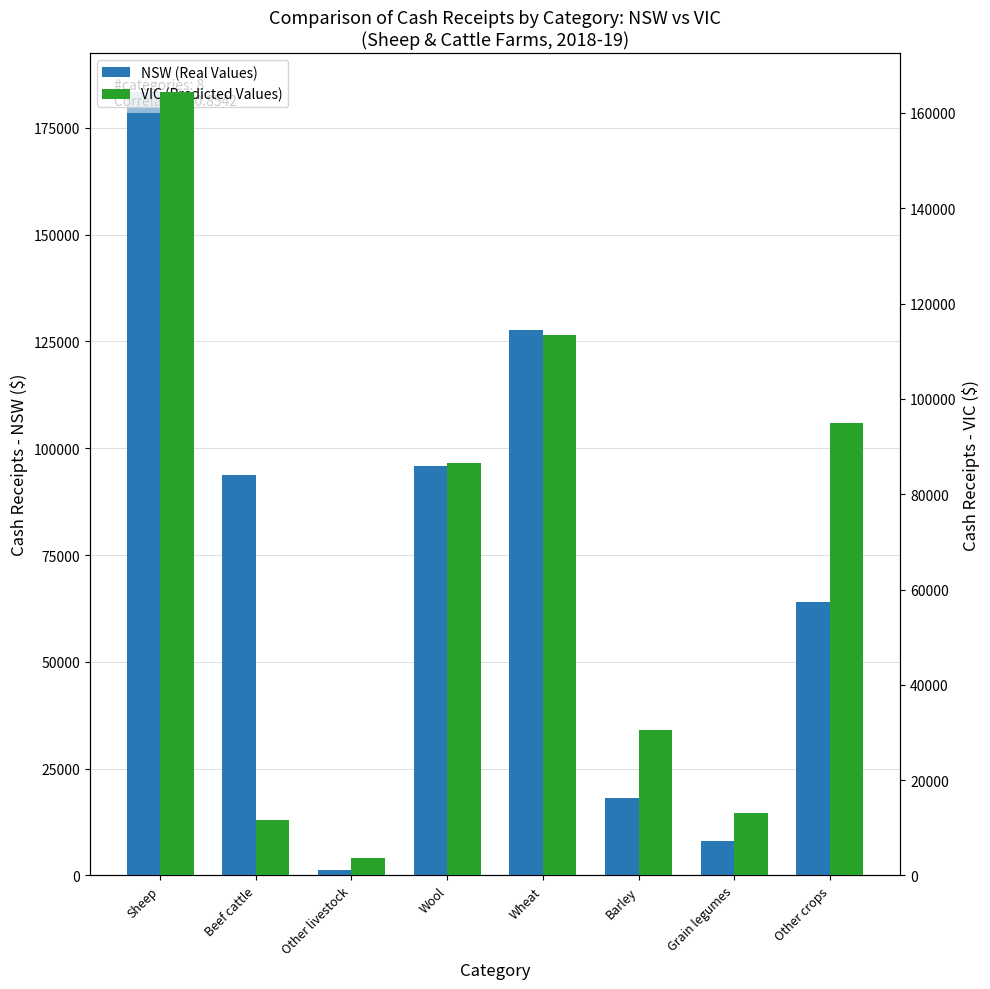

What is the average value of the VIC (Predicted Values) series?

64804.1